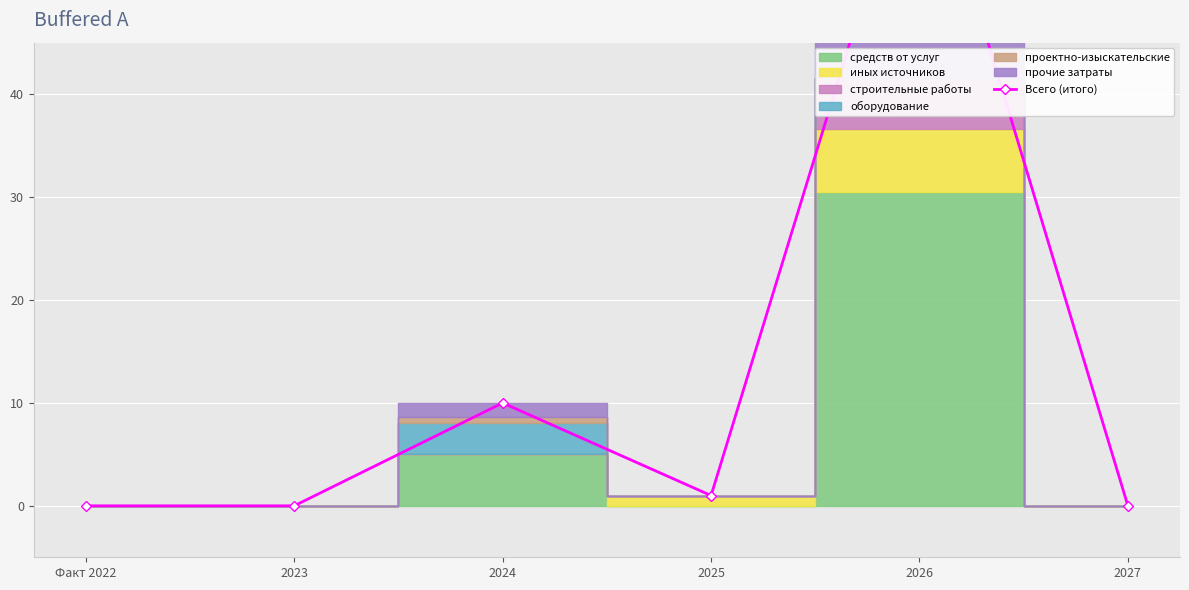

The chart shows a value of 0.0 at 2023. True or false?

True